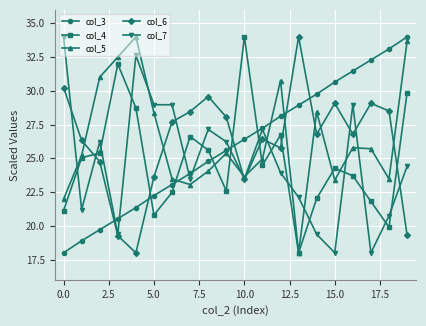

Which series ends up on top after the final intersection of col_6 and col_5?

col_5